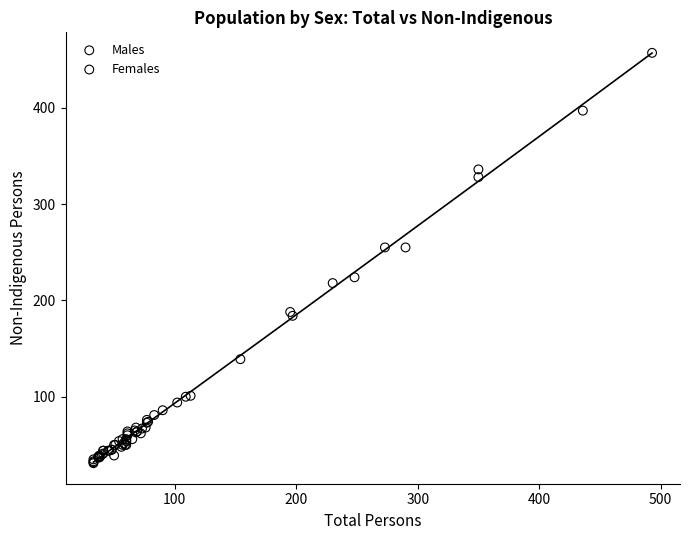

Which series has the largest Y range (max minus min)?

Females